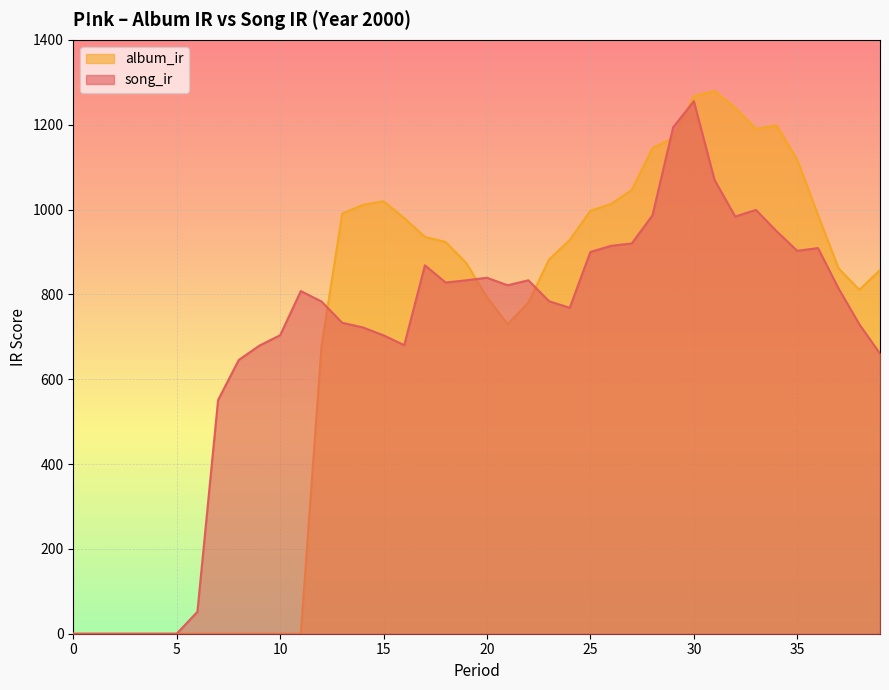

What is the maximum value for album_ir?

1279.5